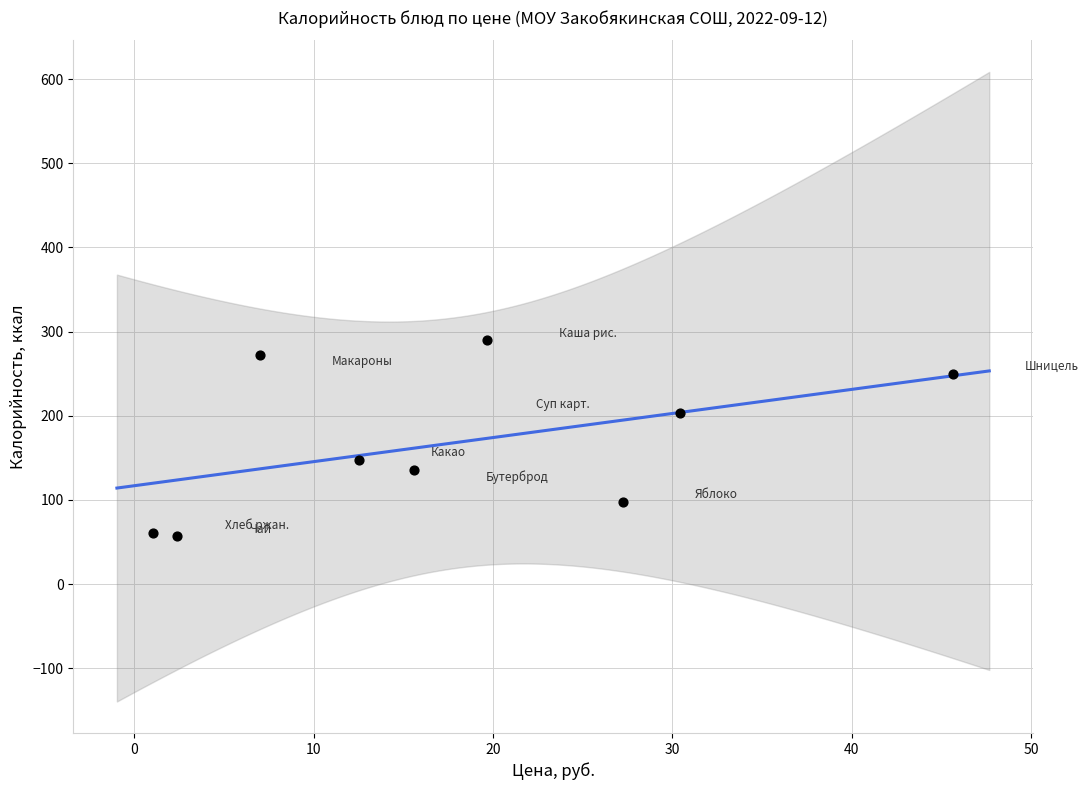

What is the average Y value?

168